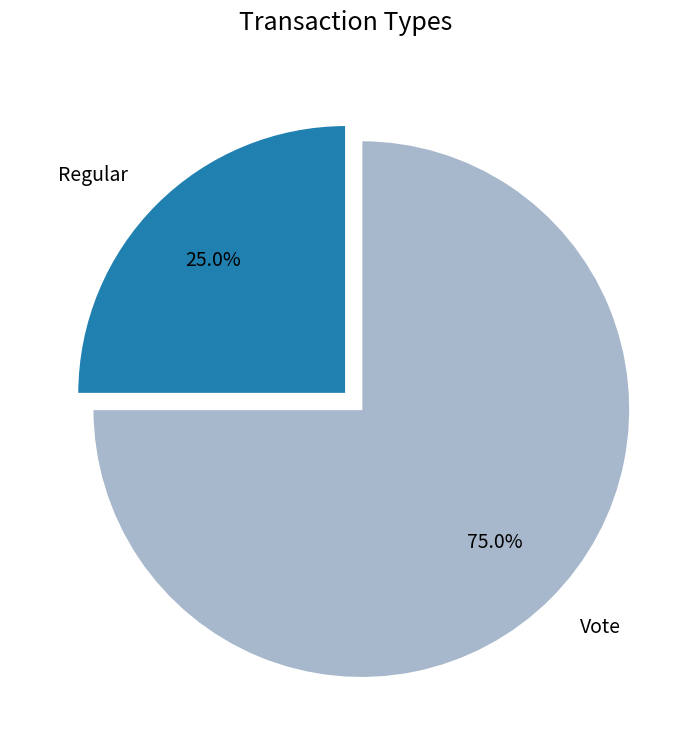

What is the smallest slice in the pie chart?

Regular